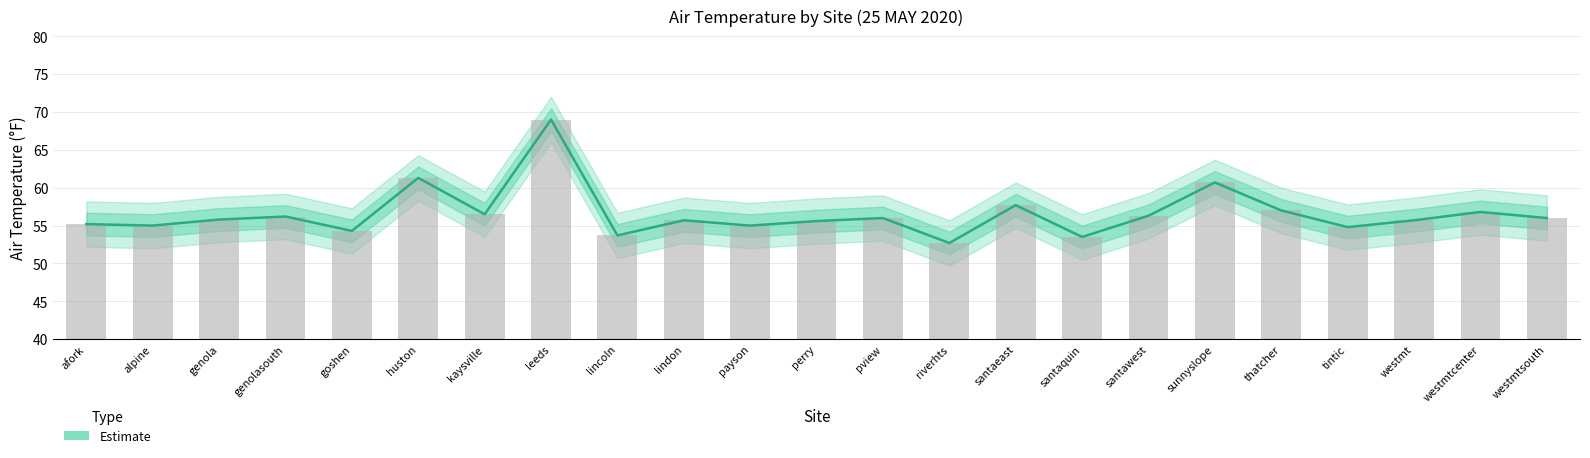

What is the greatest value displayed?

69.0